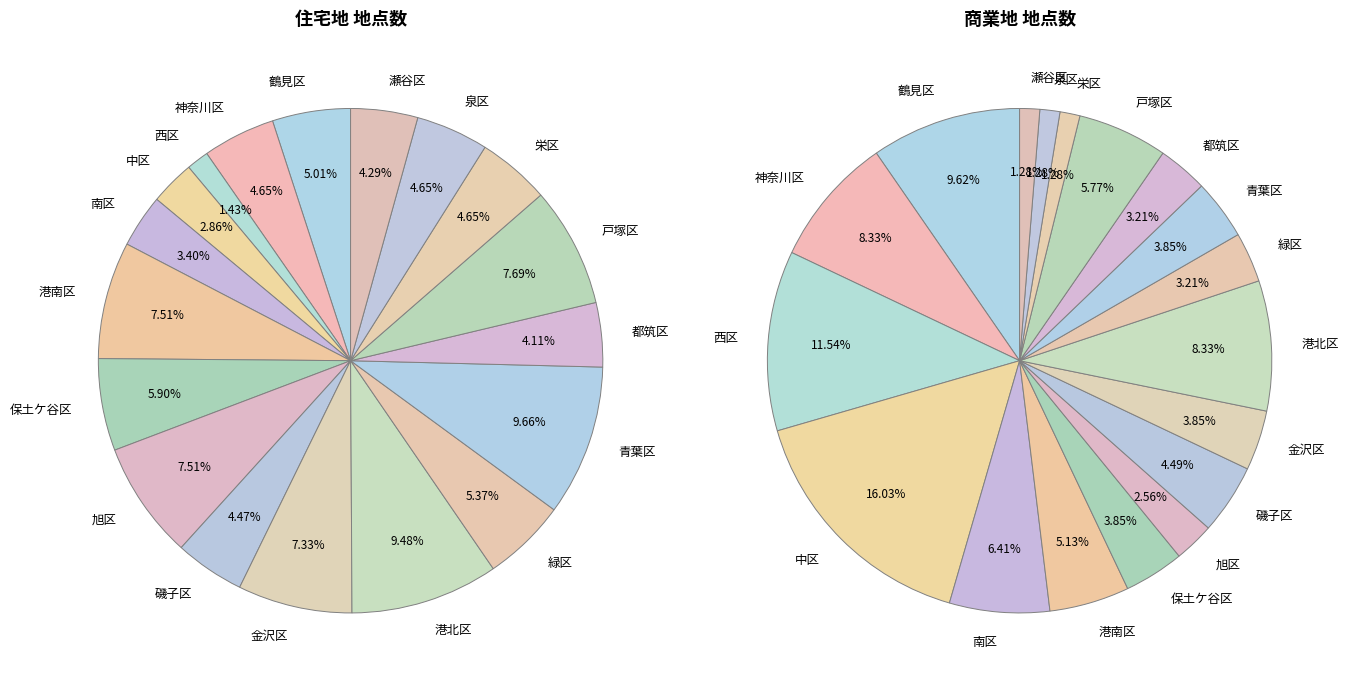

Does 中区 represent more than half of the total?

No